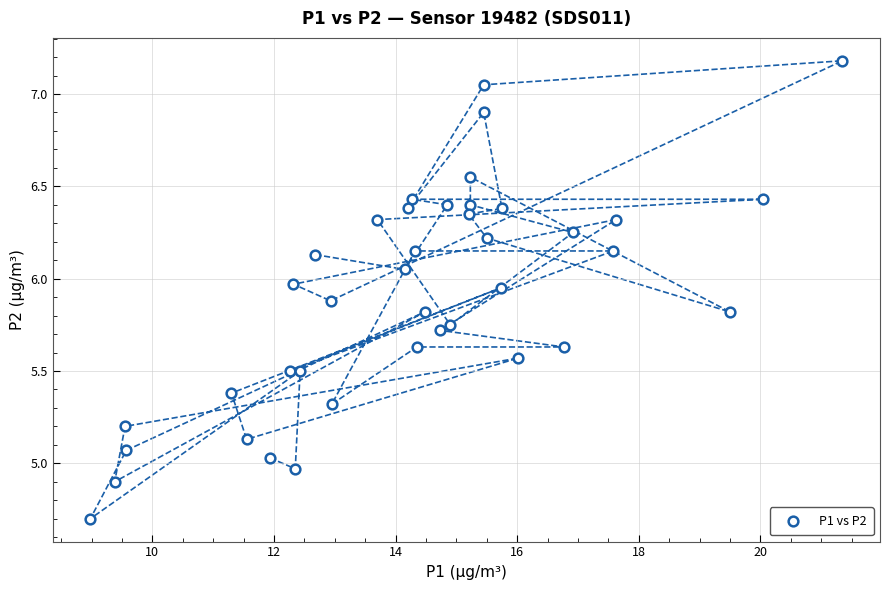

What is the range of Y values (max minus min)?

2.5